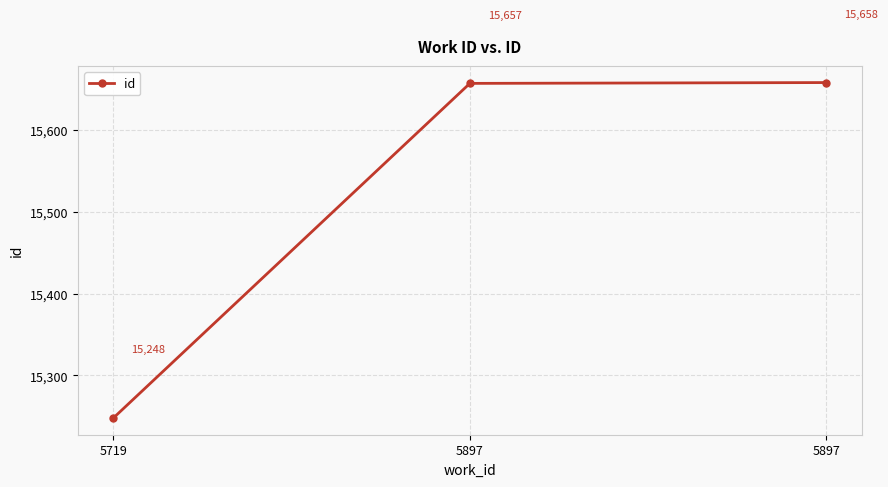

How many lines are shown in the chart?

1